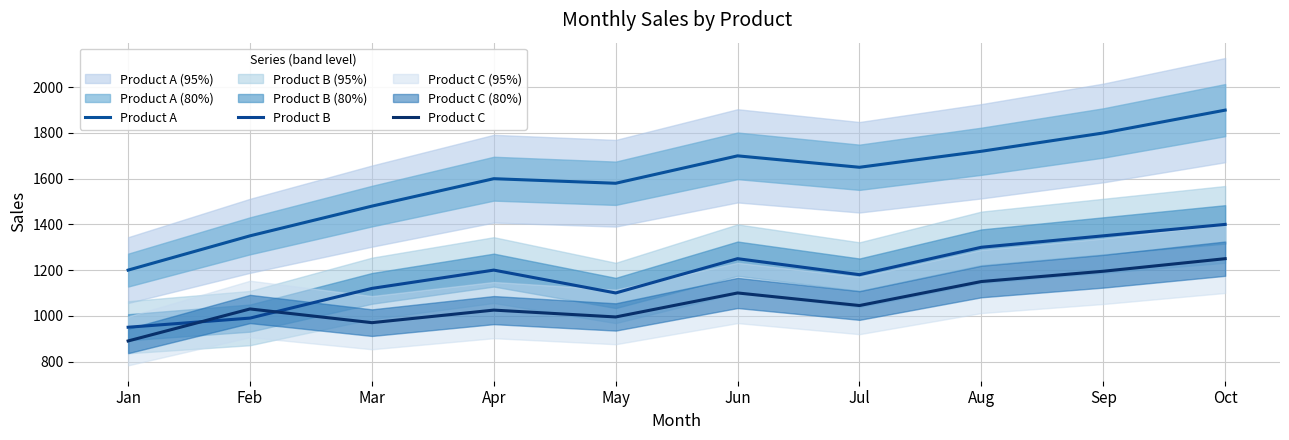

Is this an area chart (filled region under the line)?

No